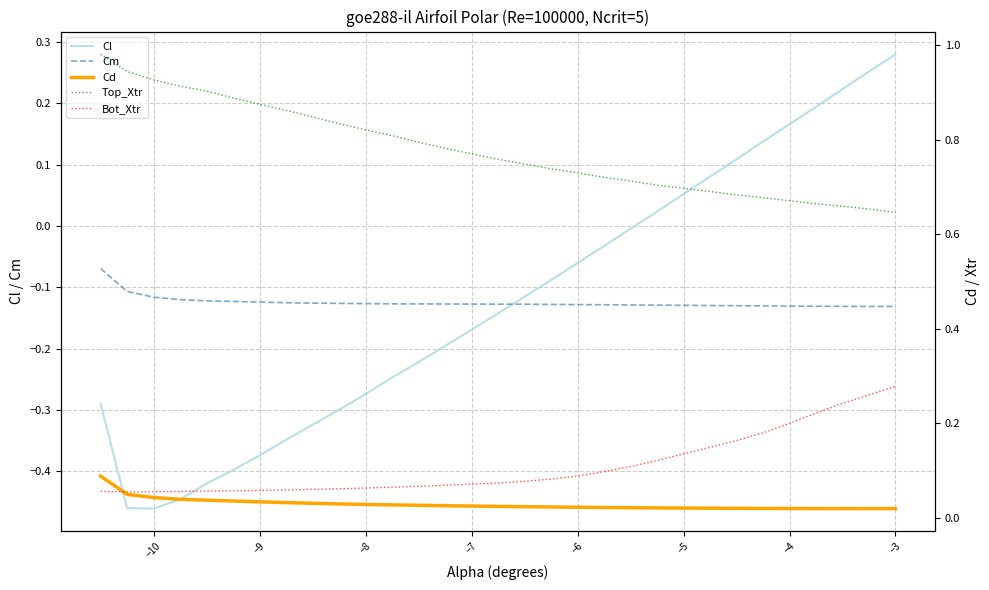

Reading left to right, extract all data points from this chart.

Cl: -0.3	-0.5	-0.5	-0.4	-0.4	-0.4	-0.4	-0.3	-0.3	-0.3	-0.3	-0.2	-0.2	-0.2	-0.1	-0.1	-0.1	-0.1	-0.0	-0.0	0.0	0.1	0.1	0.1	0.1	0.2	0.2	0.2	0.3	0.3
Cm: -0.1	-0.1	-0.1	-0.1	-0.1	-0.1	-0.1	-0.1	-0.1	-0.1	-0.1	-0.1	-0.1	-0.1	-0.1	-0.1	-0.1	-0.1	-0.1	-0.1	-0.1	-0.1	-0.1	-0.1	-0.1	-0.1	-0.1	-0.1	-0.1	-0.1
Cd: 0.1	0.0	0.0	0.0	0.0	0.0	0.0	0.0	0.0	0.0	0.0	0.0	0.0	0.0	0.0	0.0	0.0	0.0	0.0	0.0	0.0	0.0	0.0	0.0	0.0	0.0	0.0	0.0	0.0	0.0
Top_Xtr: 1.0	0.9	0.9	0.9	0.9	0.9	0.9	0.9	0.8	0.8	0.8	0.8	0.8	0.8	0.8	0.7	0.7	0.7	0.7	0.7	0.7	0.7	0.7	0.7	0.7	0.7	0.7	0.7	0.7	0.6
Bot_Xtr: 0.1	0.1	0.1	0.1	0.1	0.1	0.1	0.1	0.1	0.1	0.1	0.1	0.1	0.1	0.1	0.1	0.1	0.1	0.1	0.1	0.1	0.1	0.1	0.2	0.2	0.2	0.2	0.2	0.3	0.3